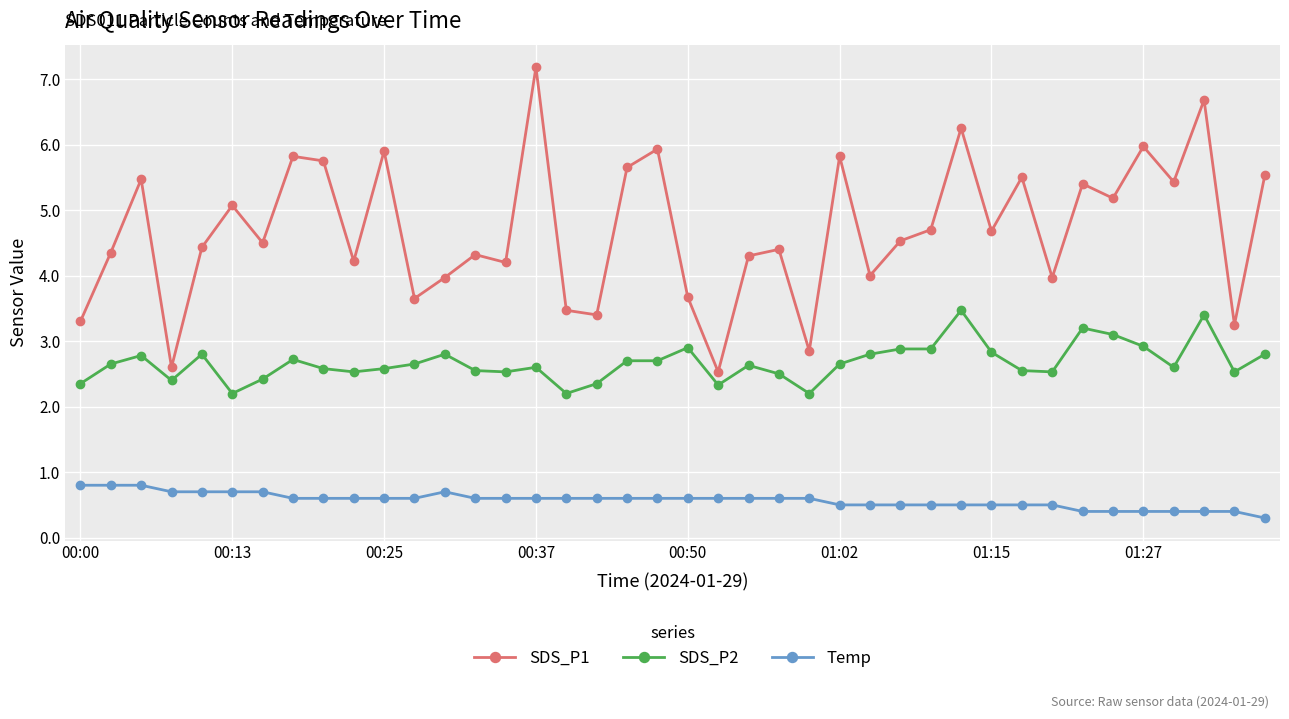

What is the greatest value displayed?

7.2